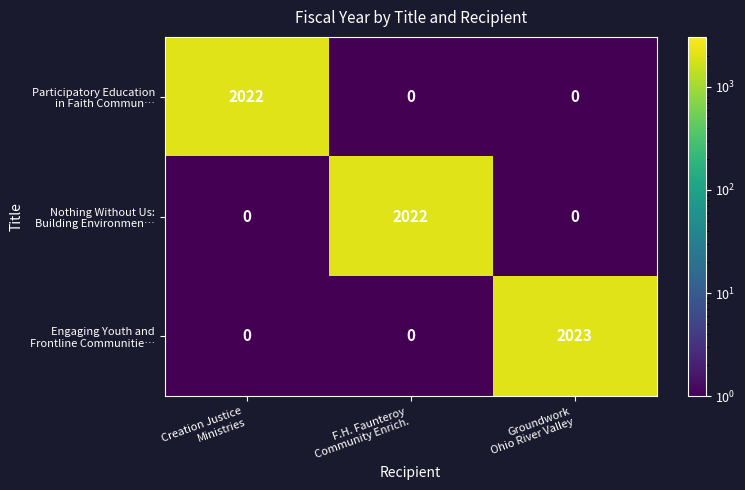

What is the maximum value shown in the chart?

2023